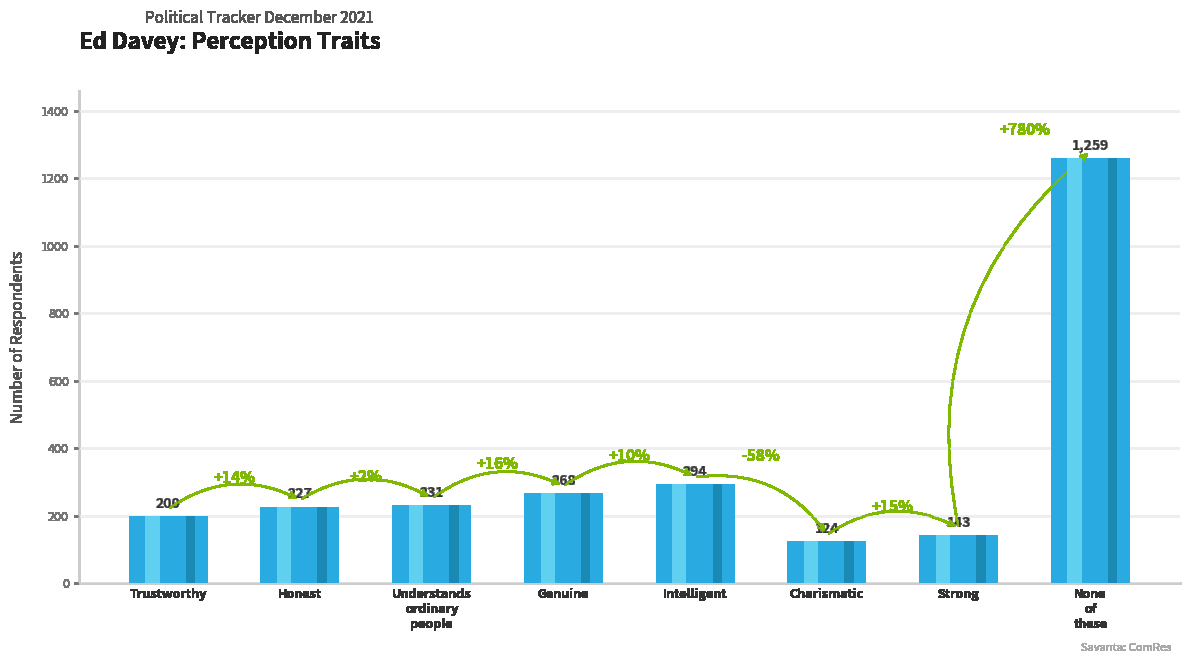

What is the label of the 7th bar from the left?

Strong